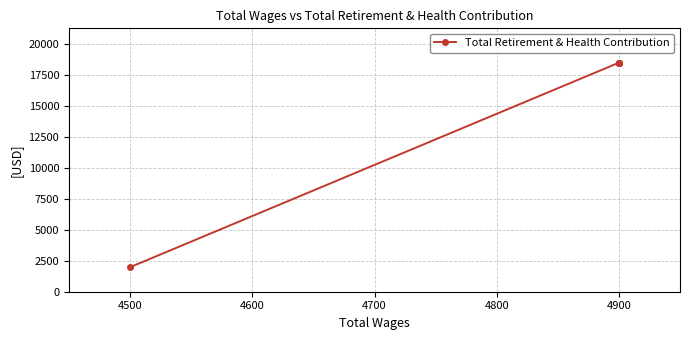

Which has a higher value, 4900 or 4900?

4900